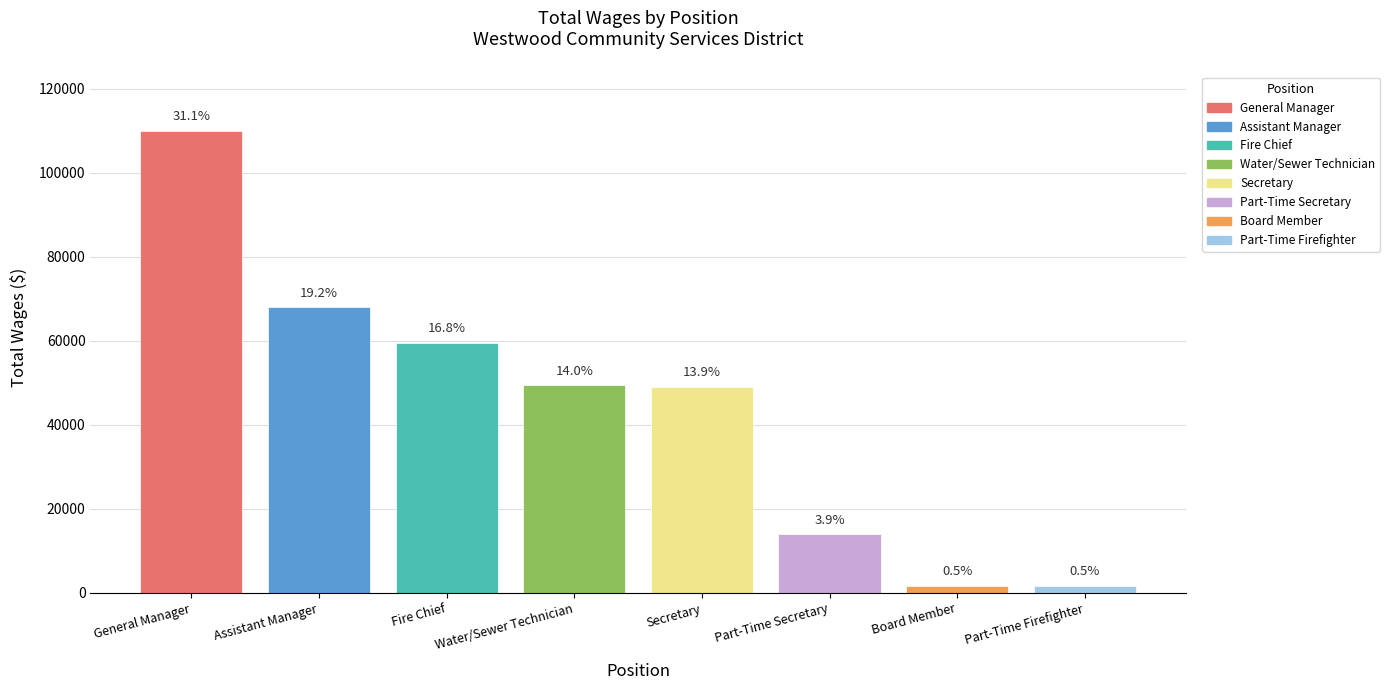

Rank the categories by value from highest to lowest.

General Manager, Assistant Manager, Fire Chief, Water/Sewer Technician, Secretary, Part-Time Secretary, Board Member, Part-Time Firefighter